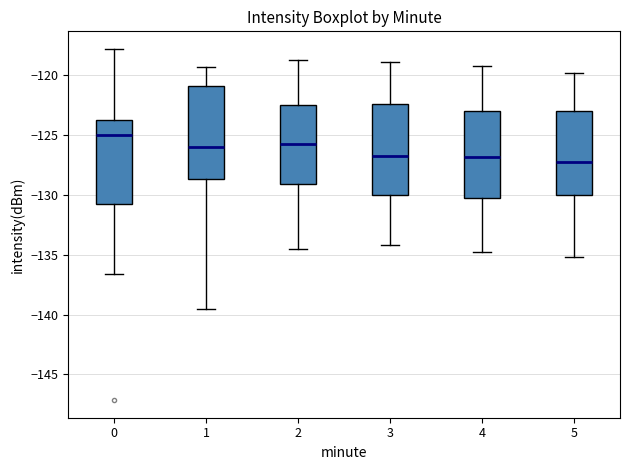

Where does the upper whisker of the box at x = 5 end on the y-axis? The values are not printed on the chart, so give them approximately, as read against the axis.

-120.0